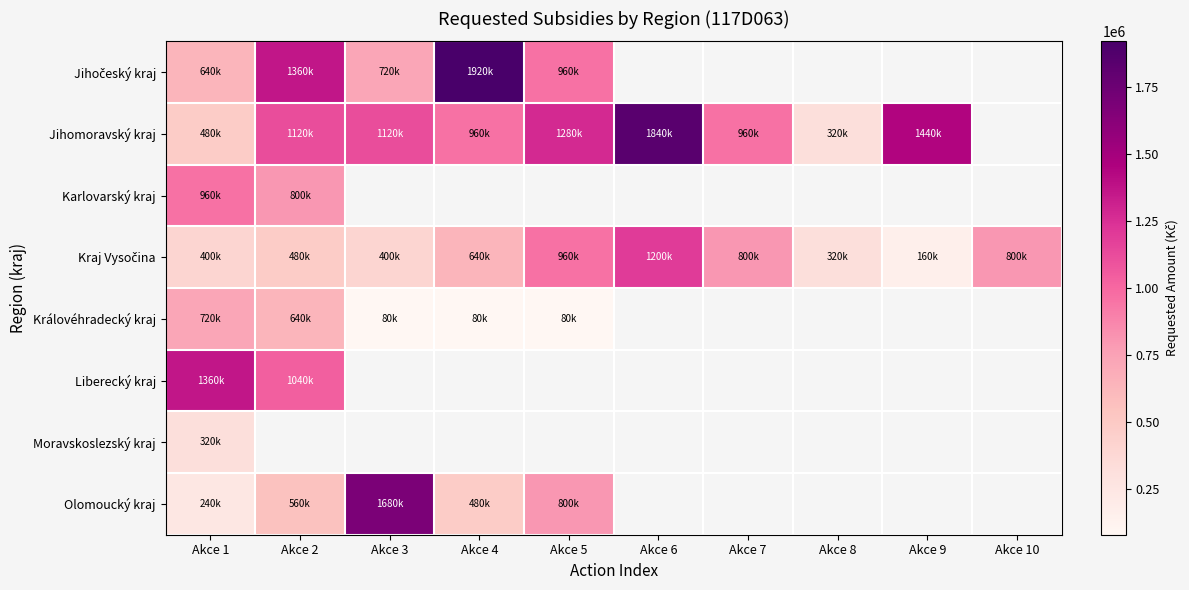

Which series has the largest range (max minus min)?

Jihomoravský kraj